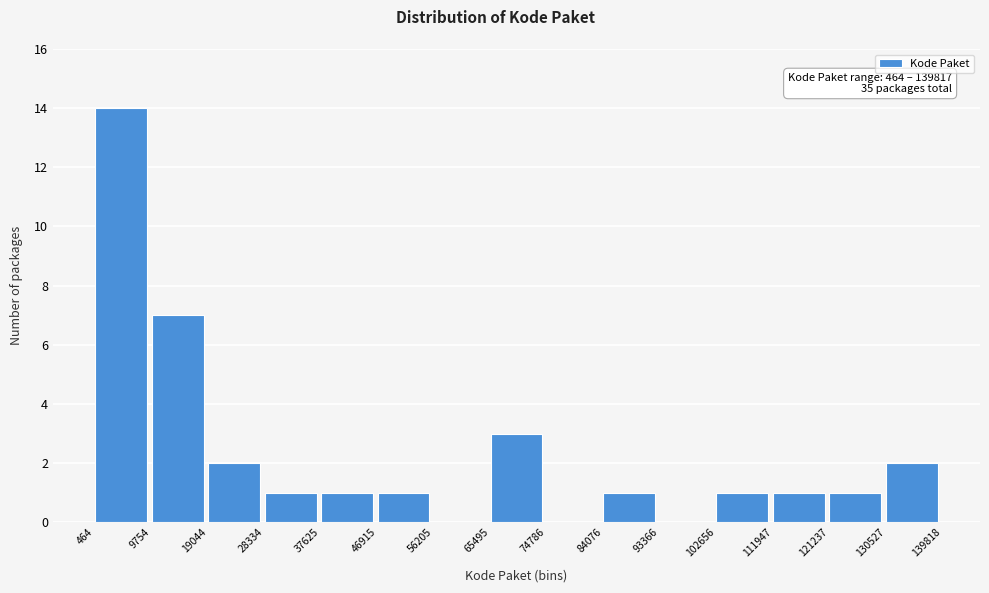

Which range on the x-axis has the tallest bar?

464 to 9754